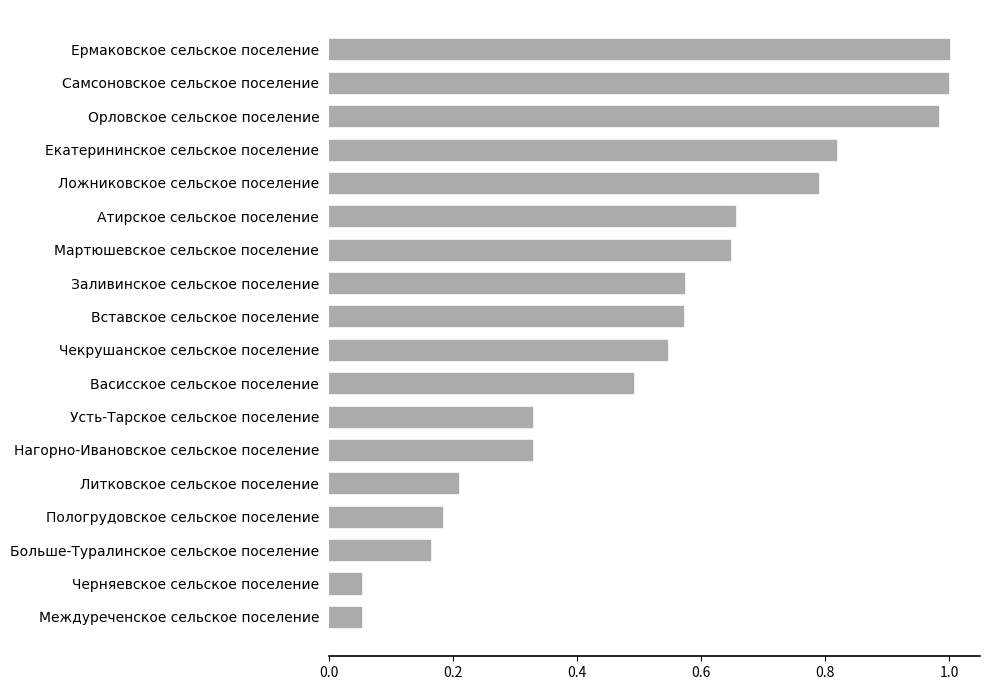

What is the sum of all values?

9.4